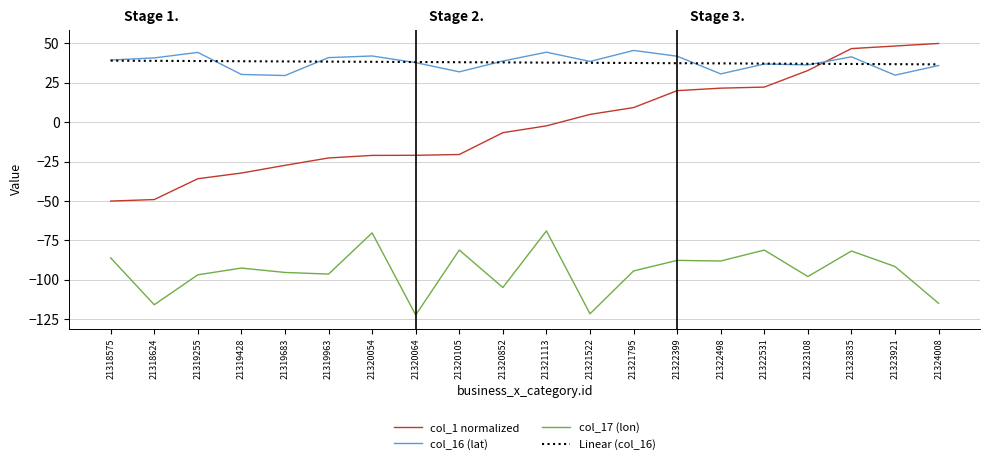

What is the lowest value of the col_1 normalized series?

-50.0